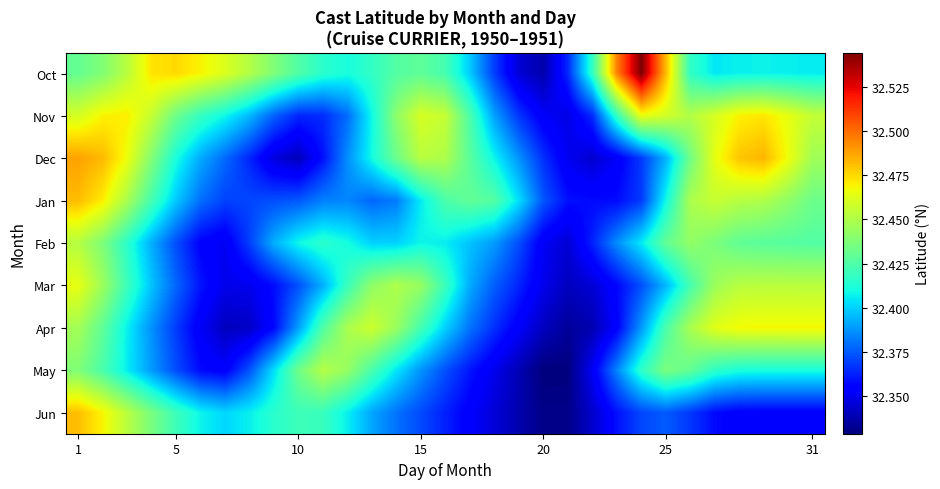

What is the minimum value shown in the chart?

32.3